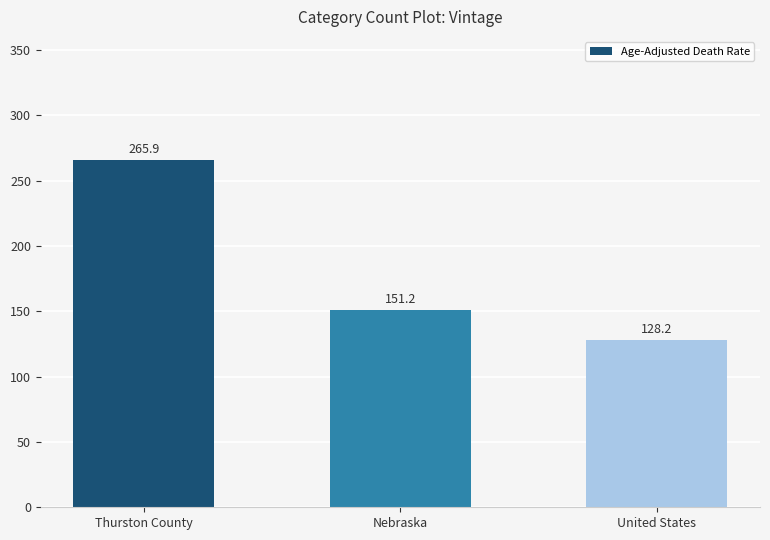

The value at United States is 128.2. True or false?

True